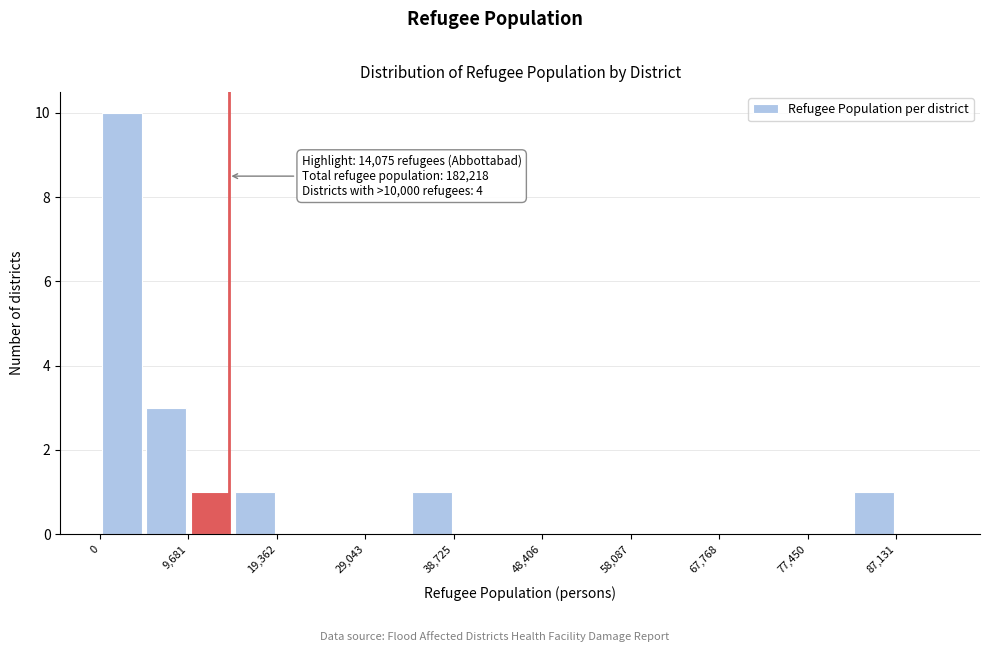

Which range on the x-axis has the tallest bar?

0 to 5000